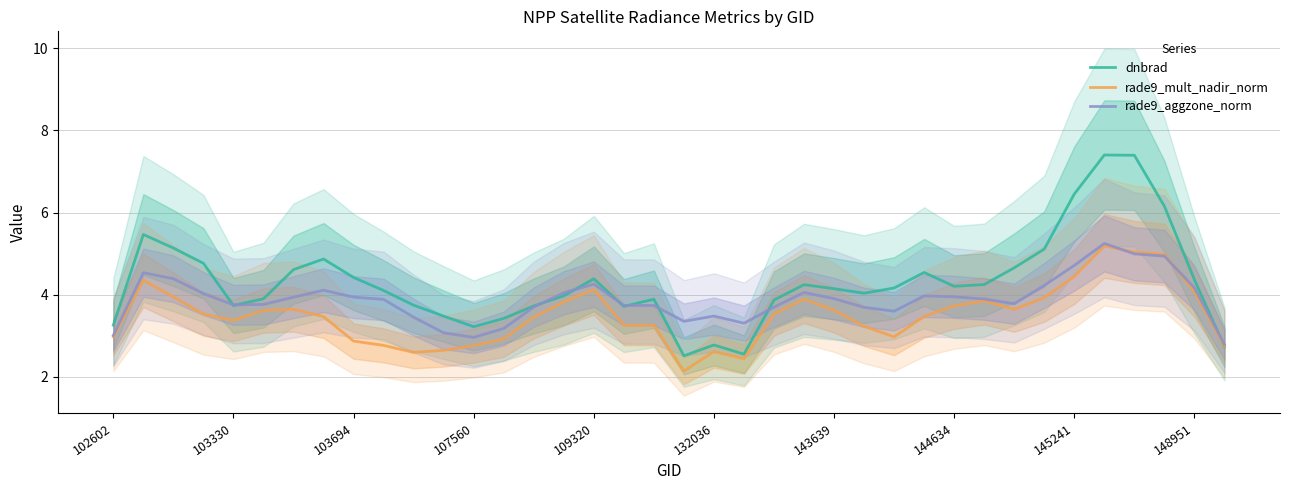

At which category does the chart reach its minimum across all series?

19